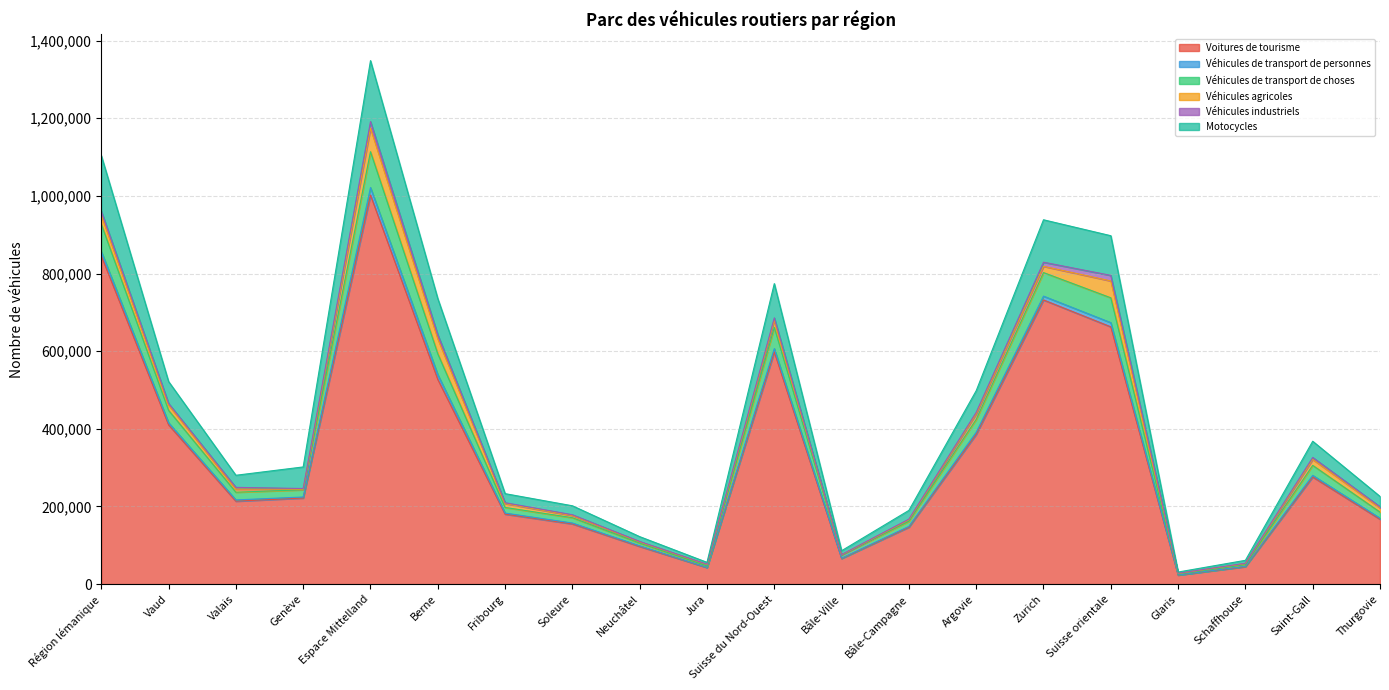

At which label does Voitures de tourisme reach its peak?

Espace Mittelland